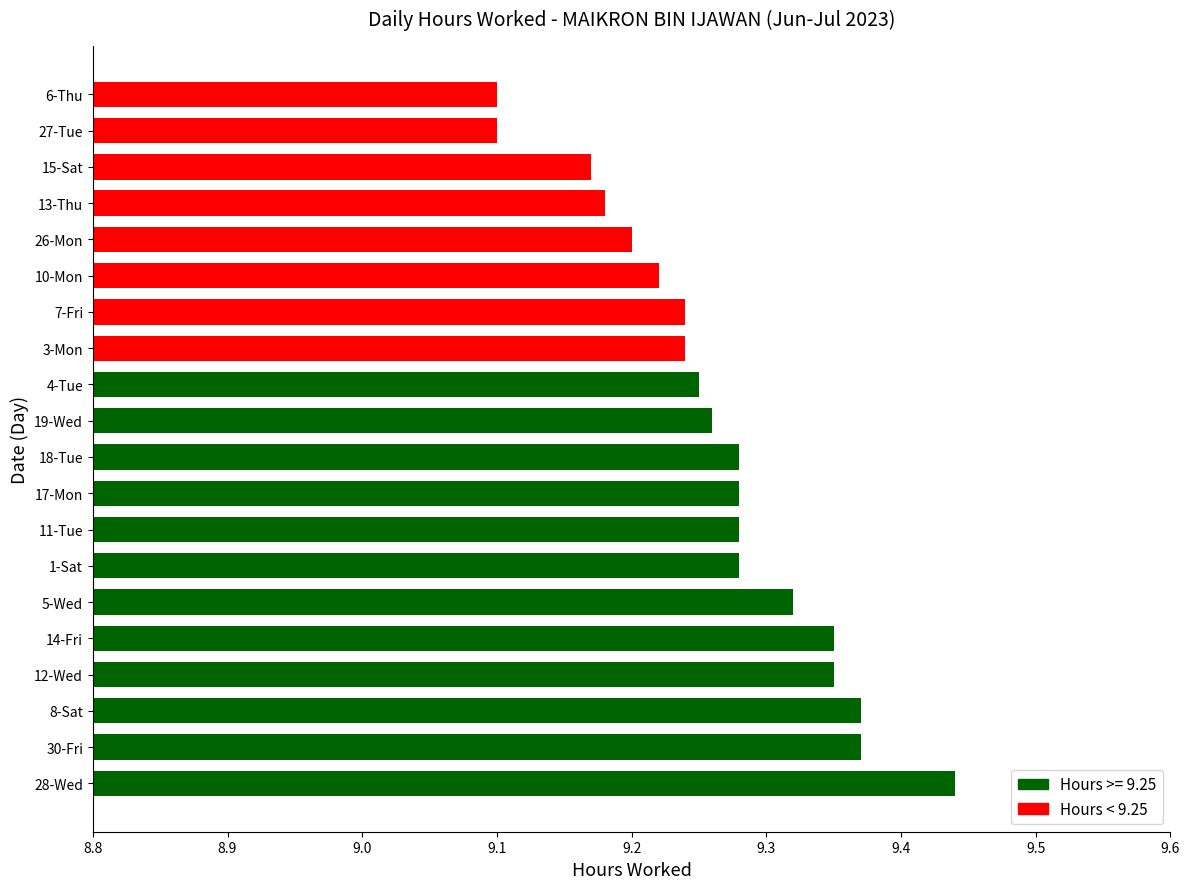

What is the ratio of the value at 17-Mon to the value at 6-Thu?

1.0